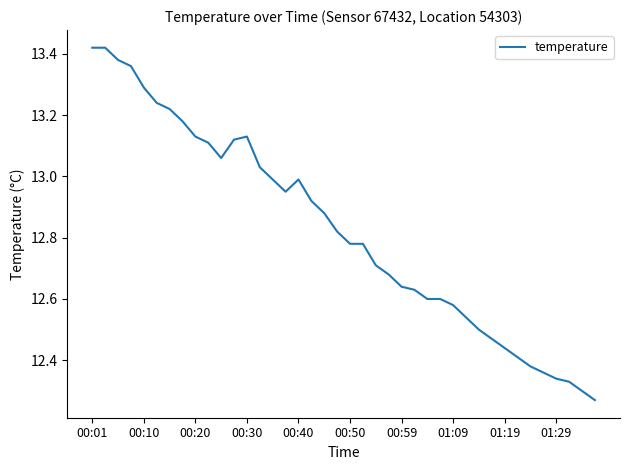

Which category has the highest value across all series?

00:01